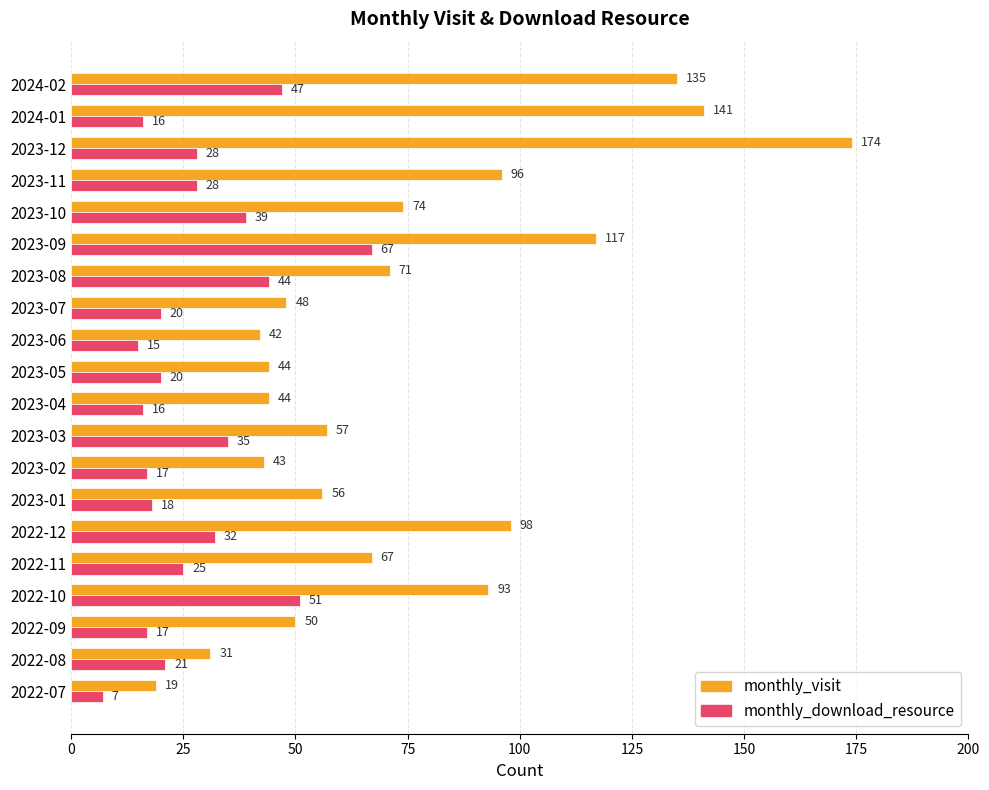

At which label is monthly_download_resource closest to 37?

2023-03